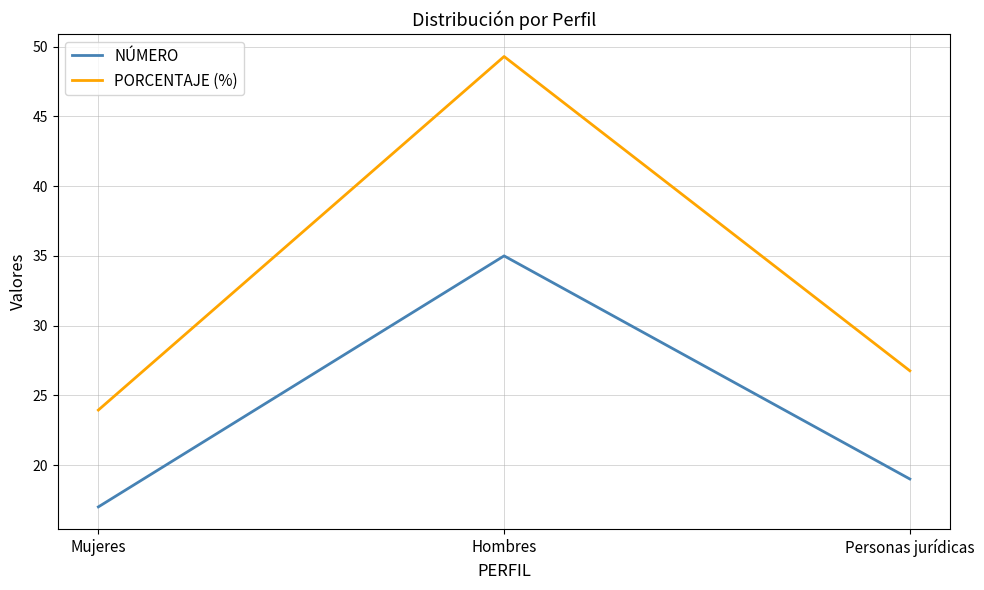

List the labels in order of NÚMERO value, largest first.

Hombres, Personas jurídicas, Mujeres